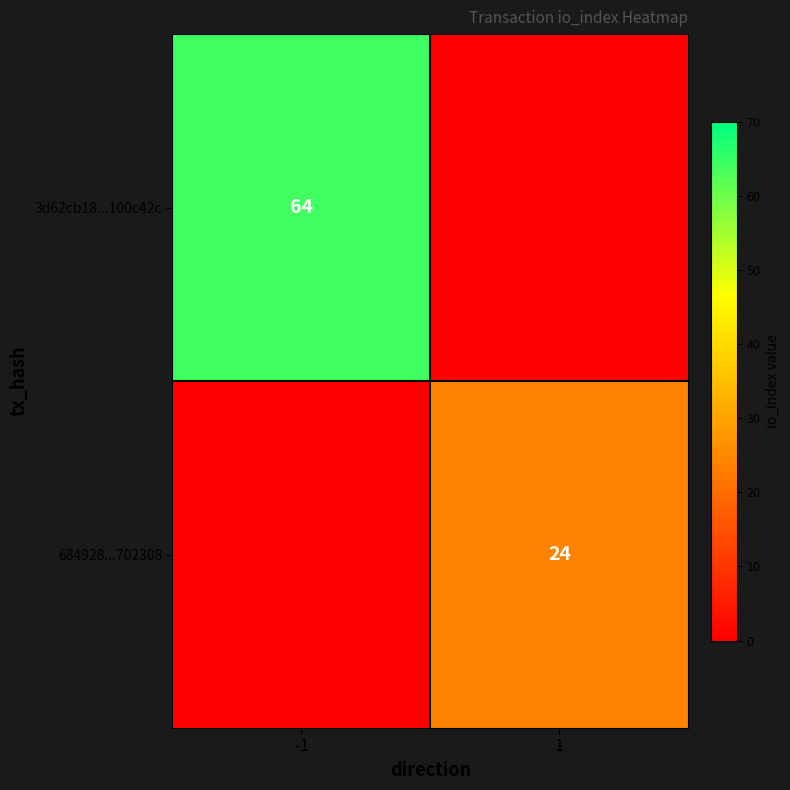

Count the number of categories in the chart.

2